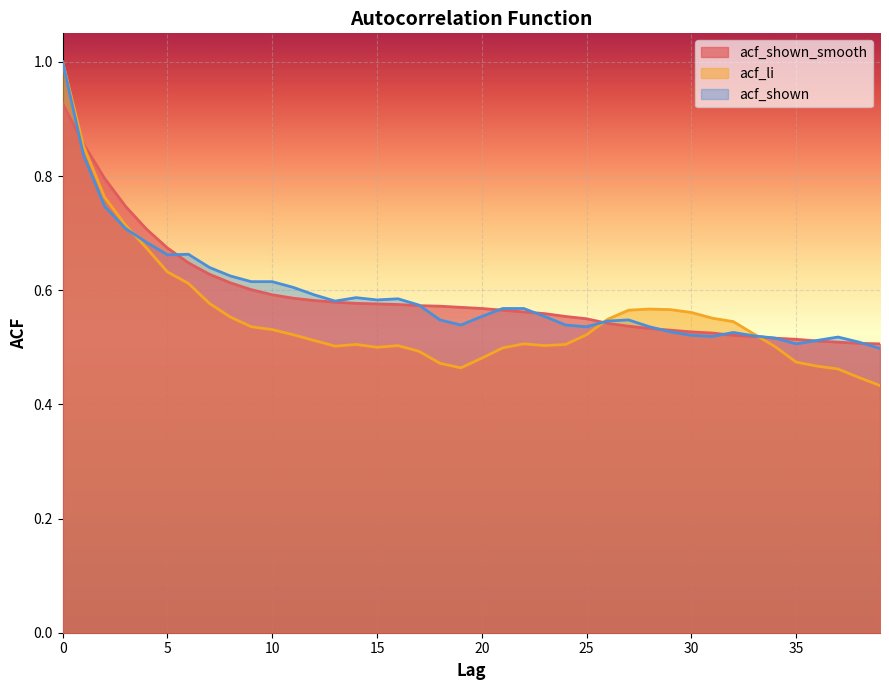

Which has a higher value, 33 or 35?

33